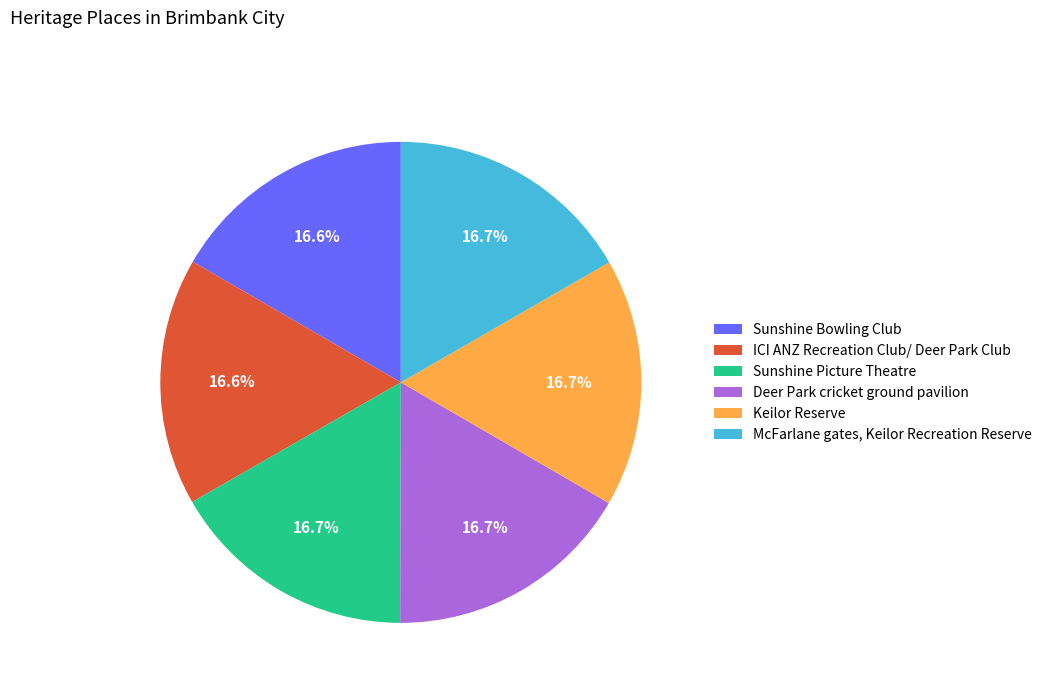

How many slices are in this pie chart?

6